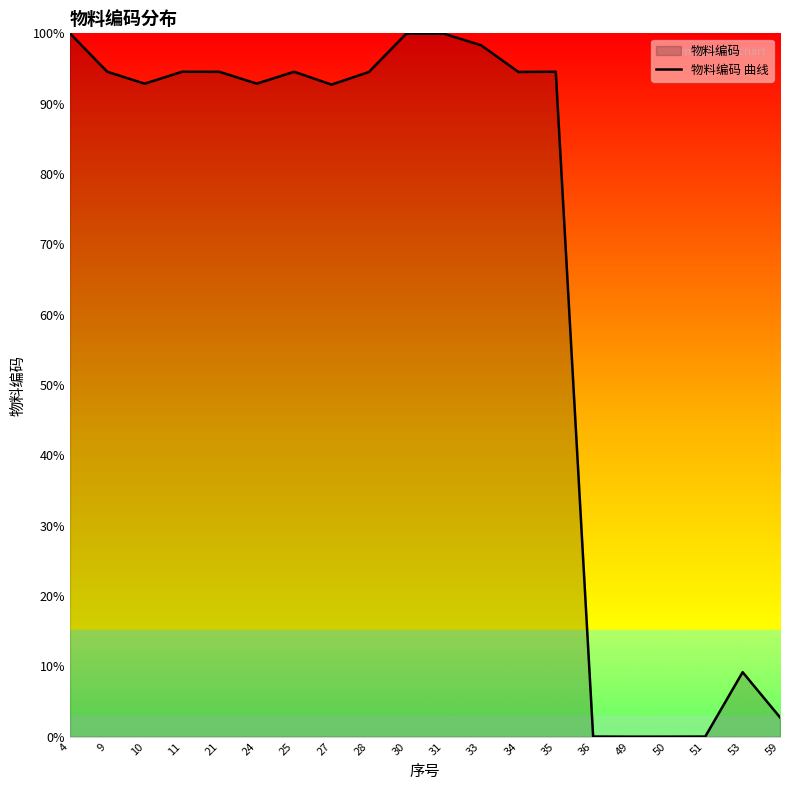

The value at 34 is 94.5. True or false?

True